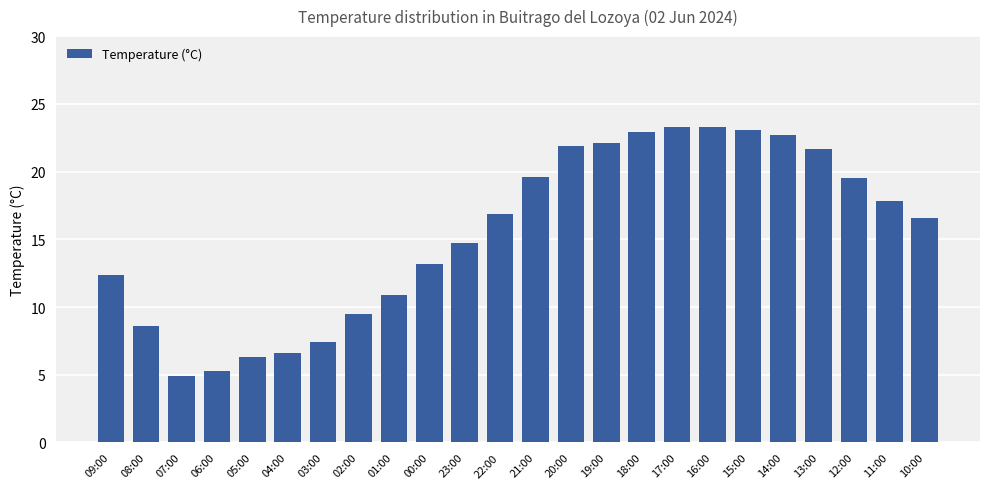

What is the average value?

15.5